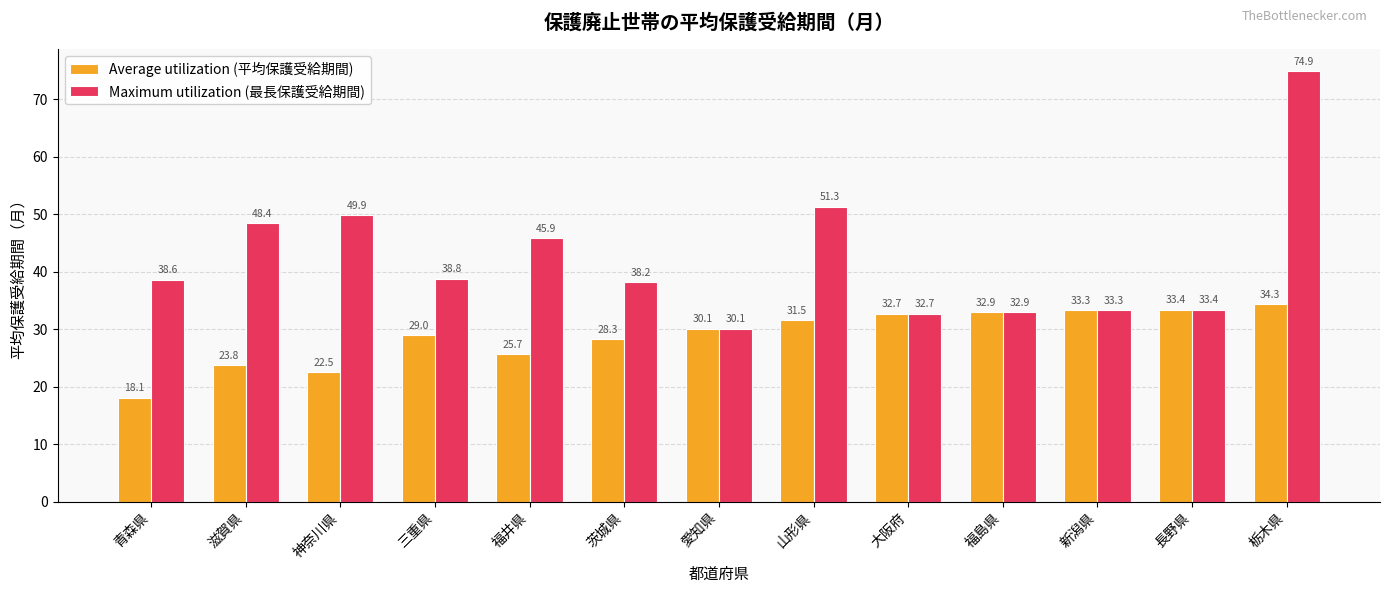

How many groups of bars are there?

13